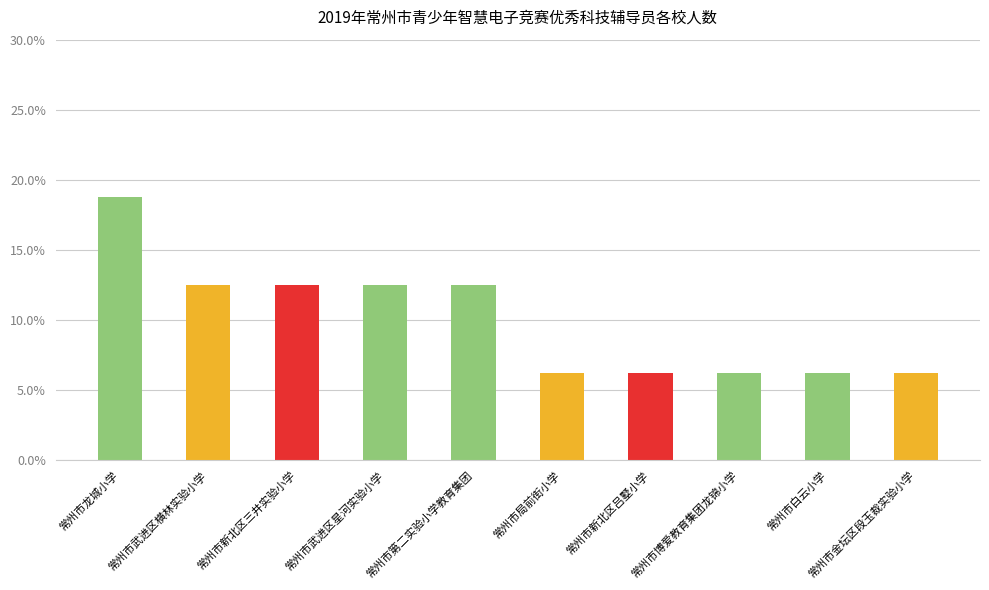

Where does the data first go above 12?

常州市龙城小学